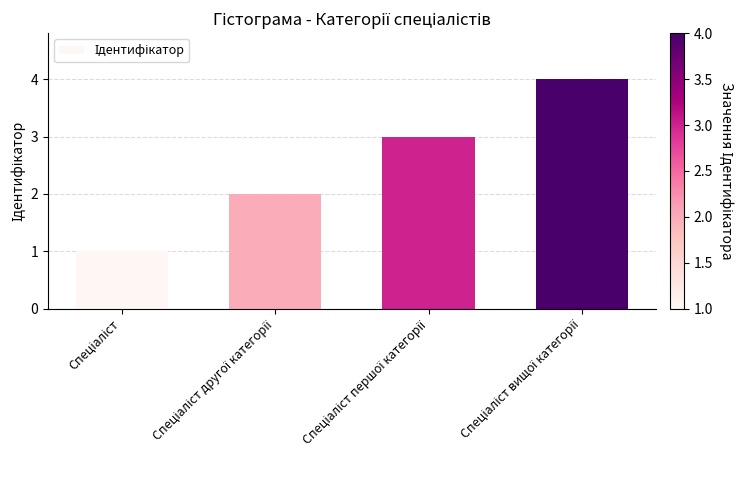

What is the maximum value shown in the chart?

4